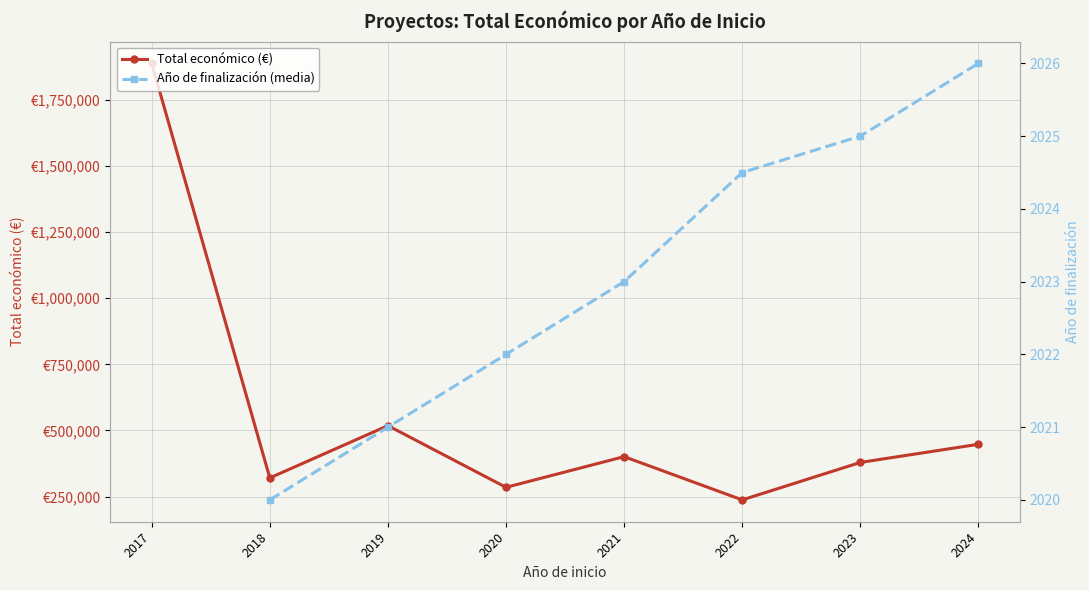

How many lines are shown in the chart?

2